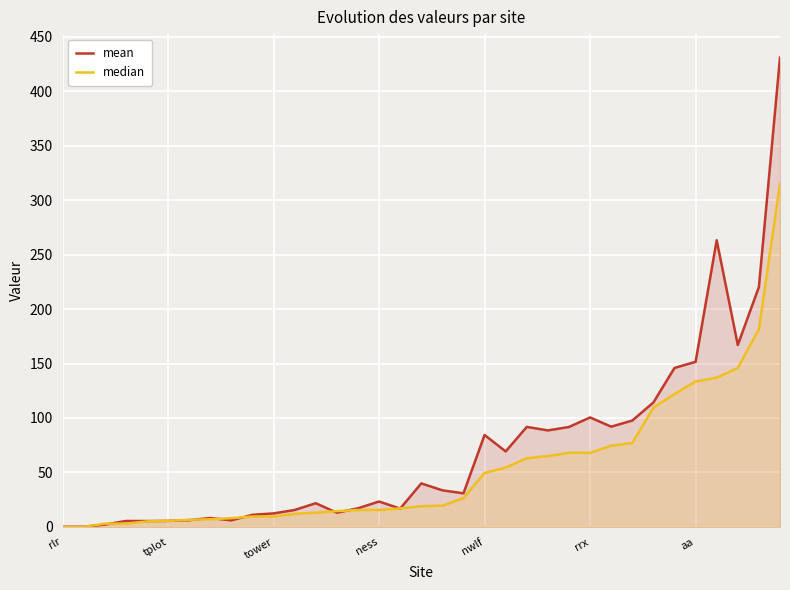

What is the difference between the maximum and minimum values in the median series?

315.0